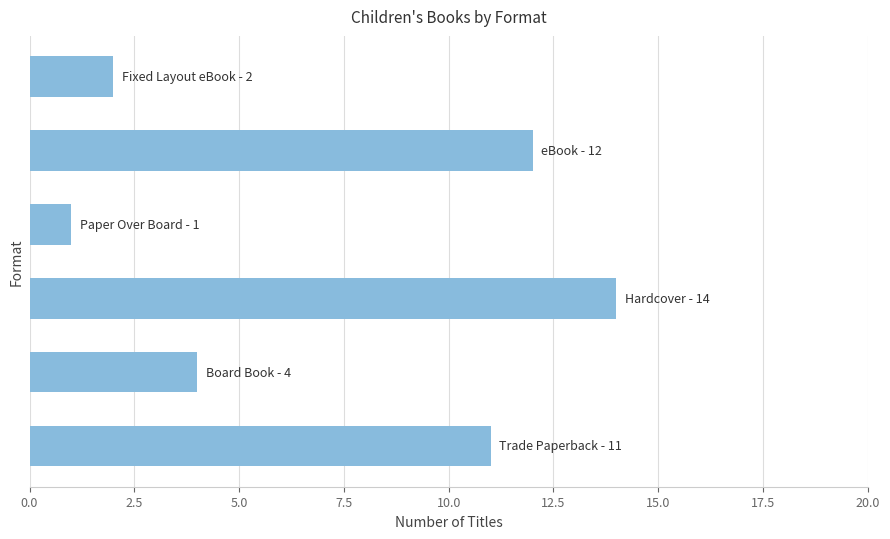

Reading bottom to top, transcribe all the data shown in this chart.

11	4	14	1	12	2